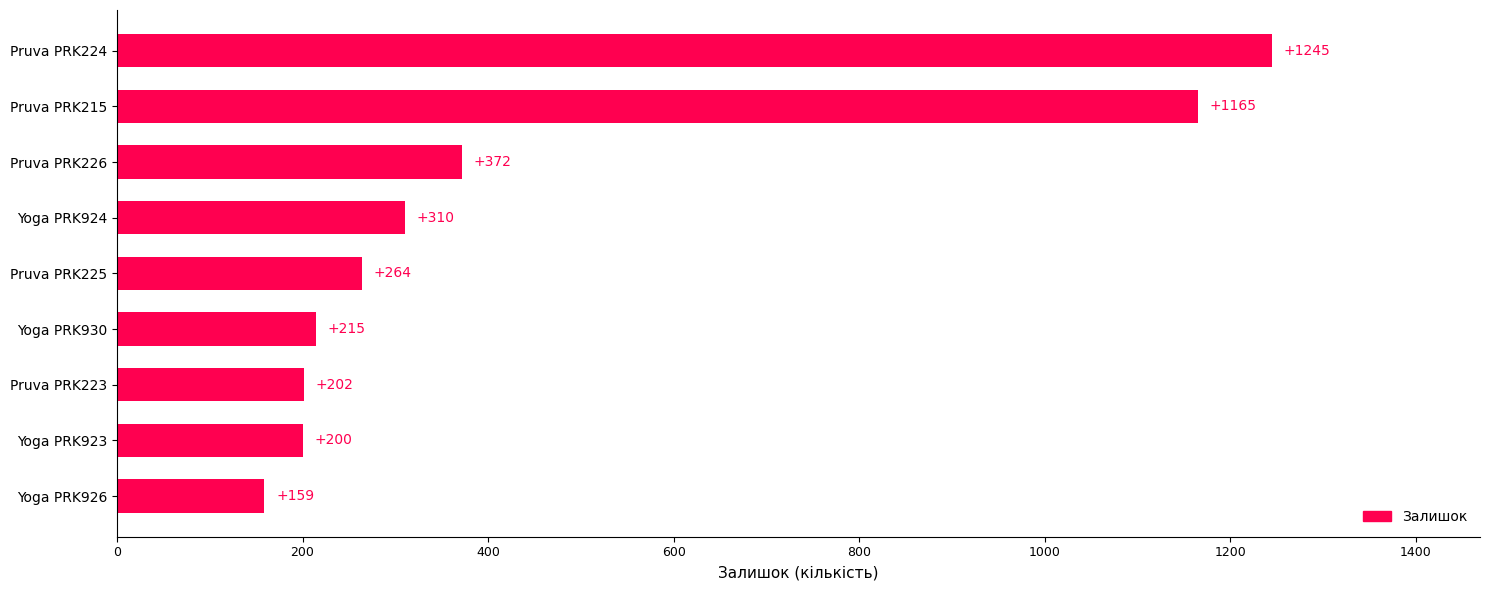

What is the smallest value displayed?

159